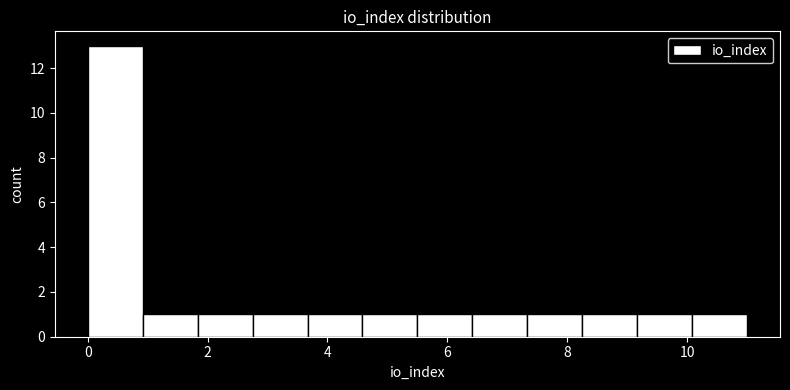

Over which range of the x-axis is the bar tallest?

0.0 to 1.0